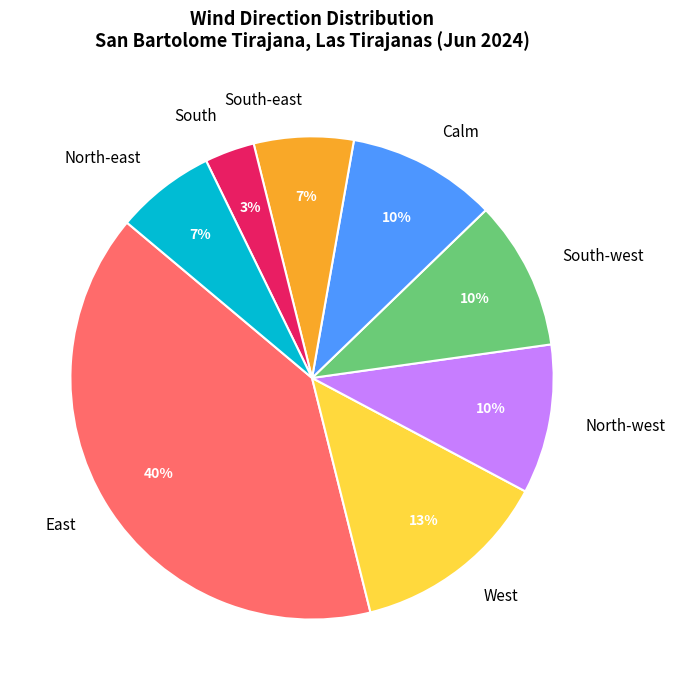

Does East represent more than half of the total?

No